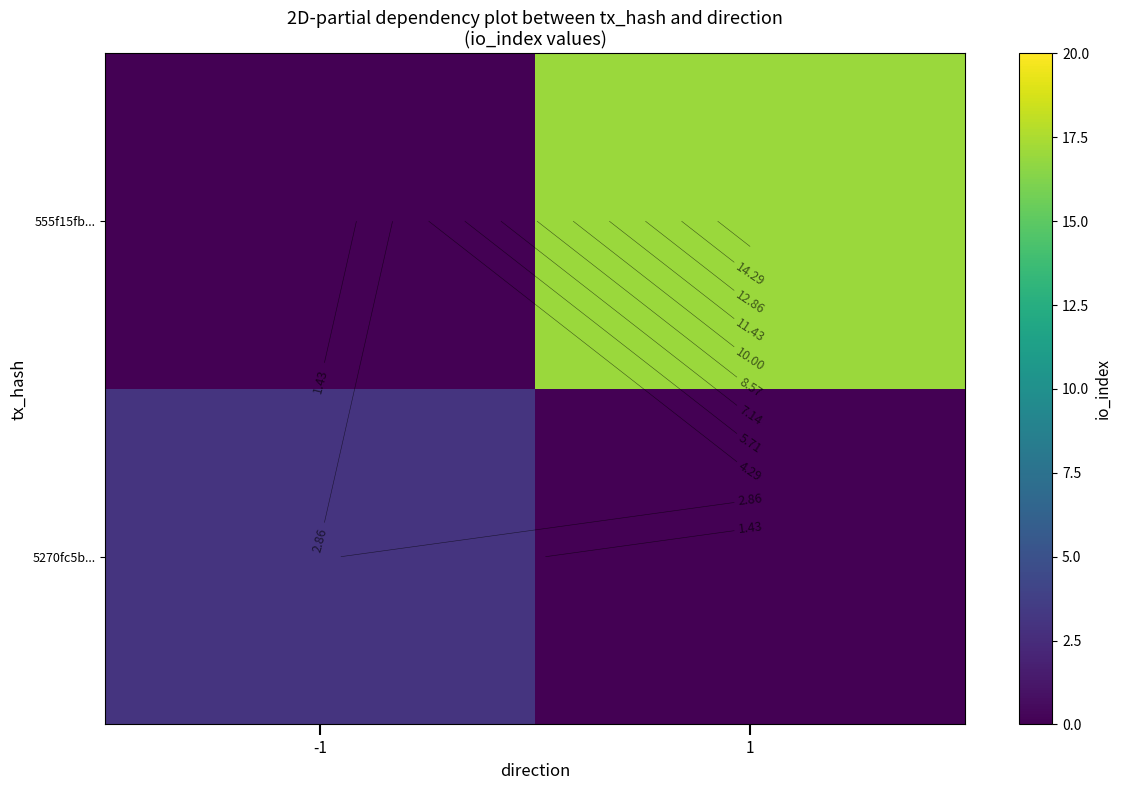

Which has a higher value, -1 or 1?

-1